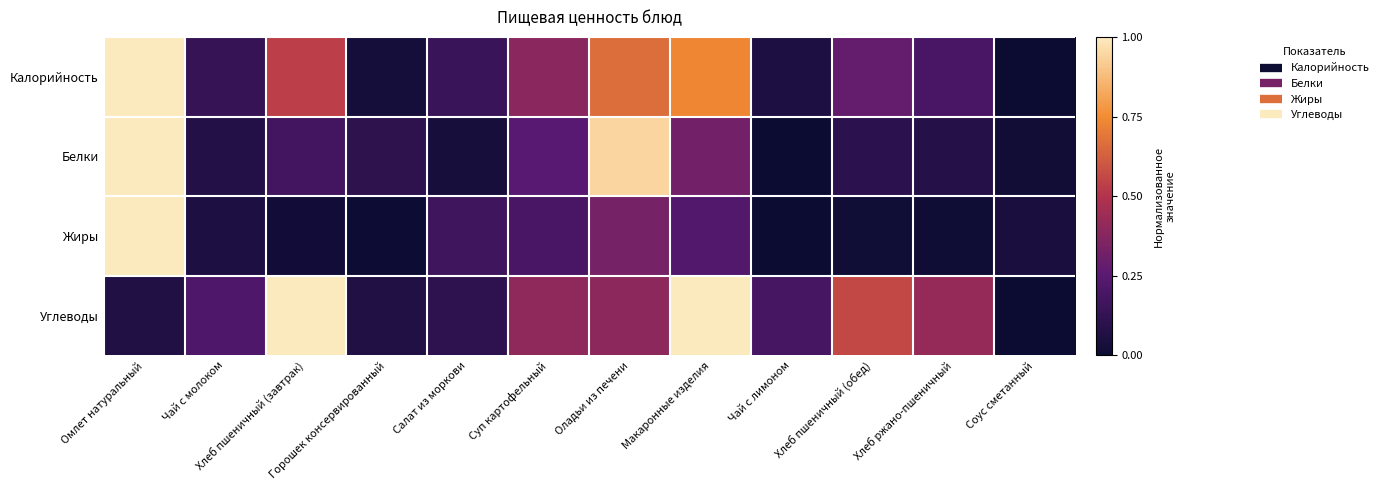

Which has a higher value, Хлеб пшеничный (завтрак) or Чай с лимоном?

Хлеб пшеничный (завтрак)